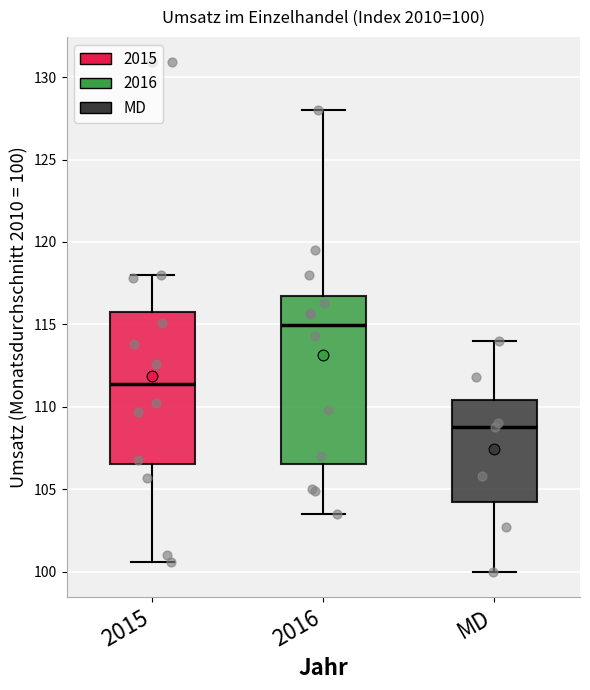

Which box's median line is the lowest?

MD